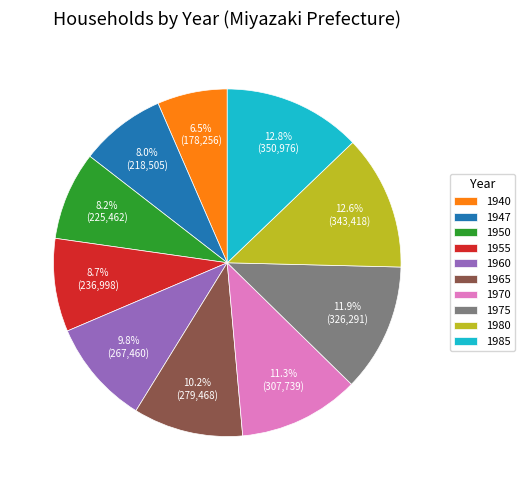

To the nearest percent, what is the average slice percentage?

10%